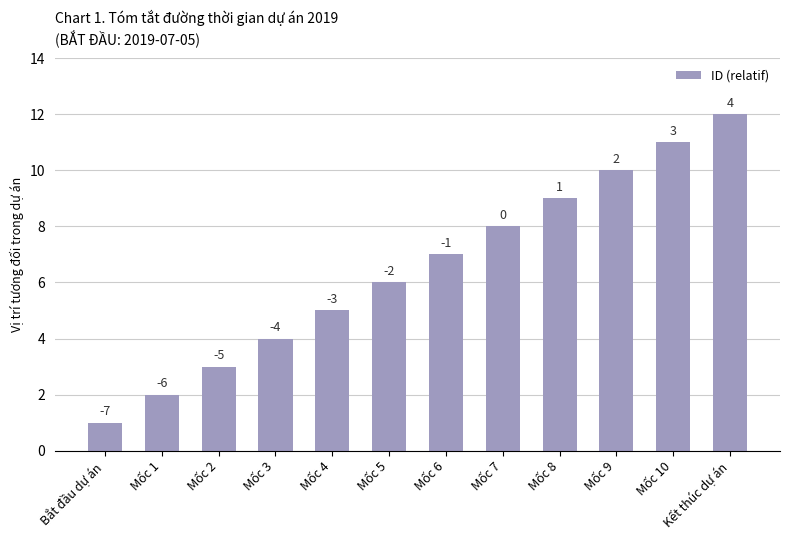

What is the average value?

6